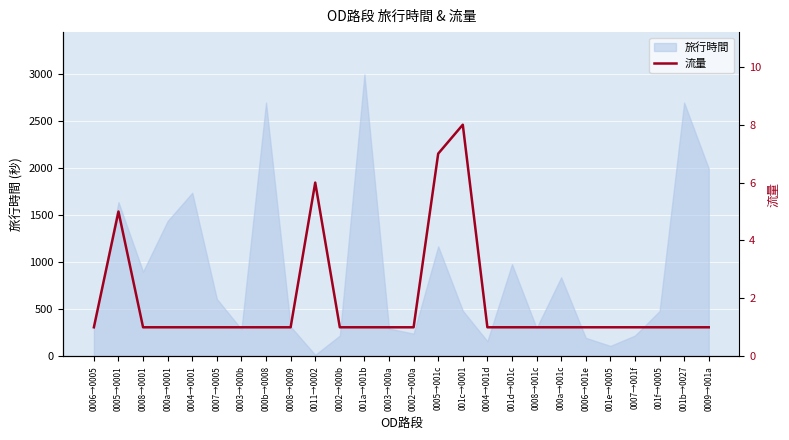

The value at 0007→0005 is 2. True or false?

False